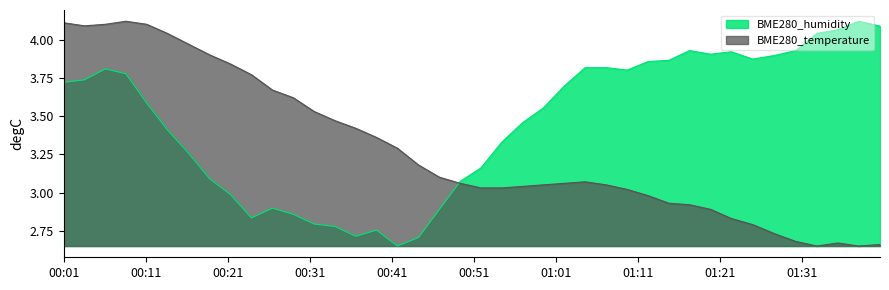

At which category is the sum across all series the highest?

2021/04/18 00:06:00